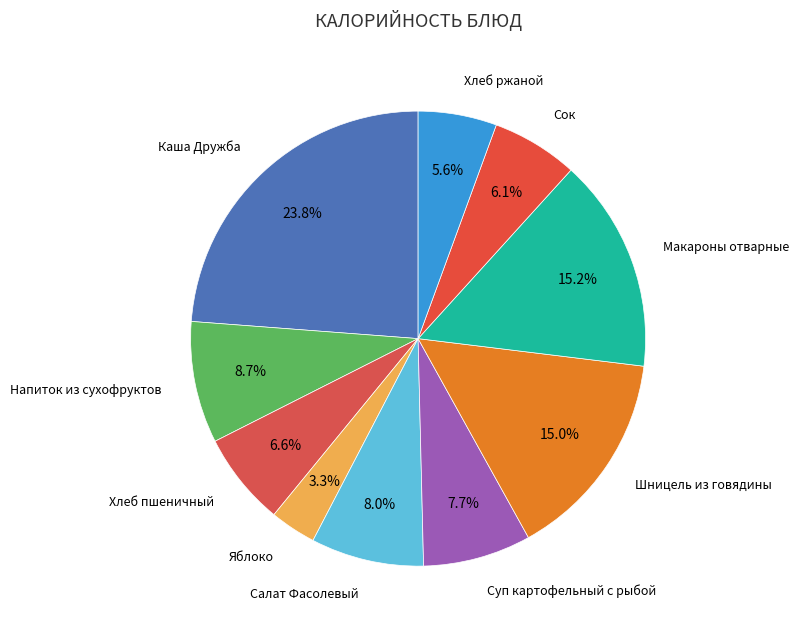

Which category has the biggest portion of the pie?

Каша Дружба